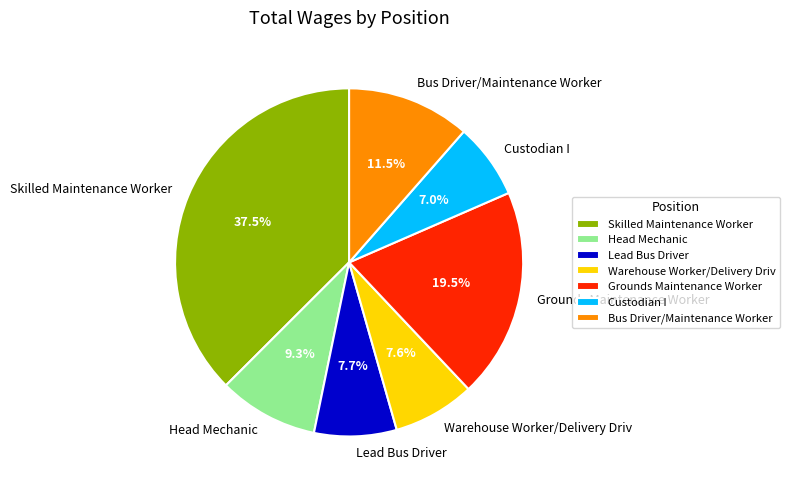

What is the total percentage of Lead Bus Driver and Custodian I?

14.7%